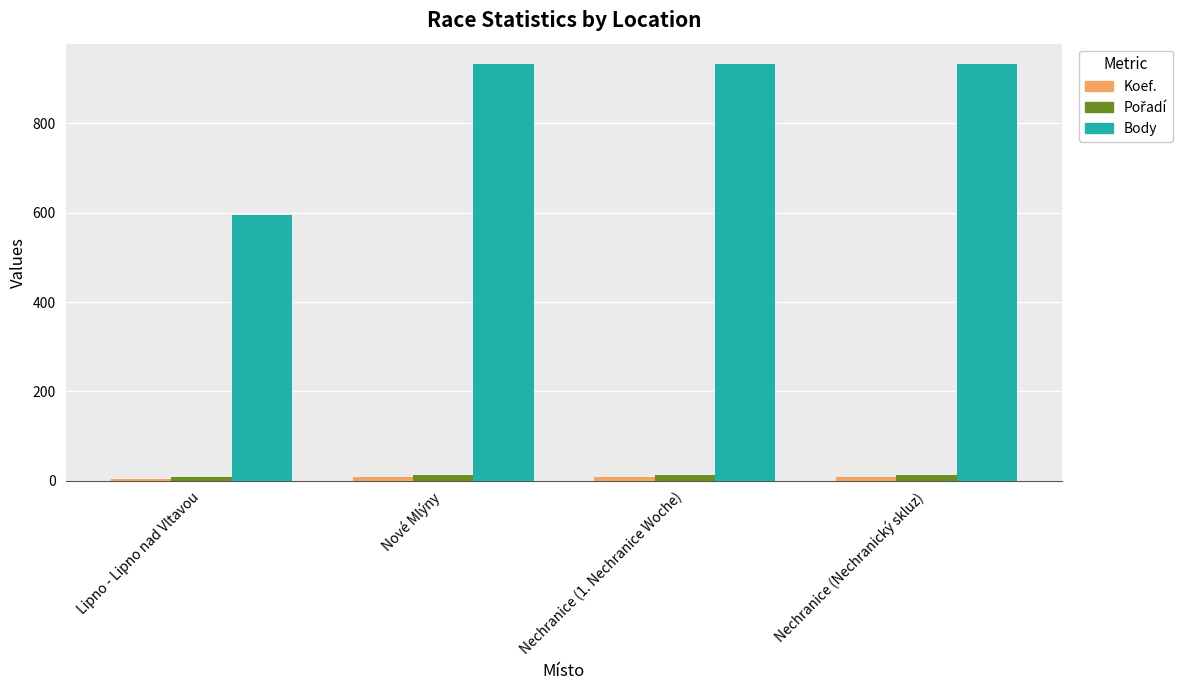

At how many categories does at least one series exceed 764?

3